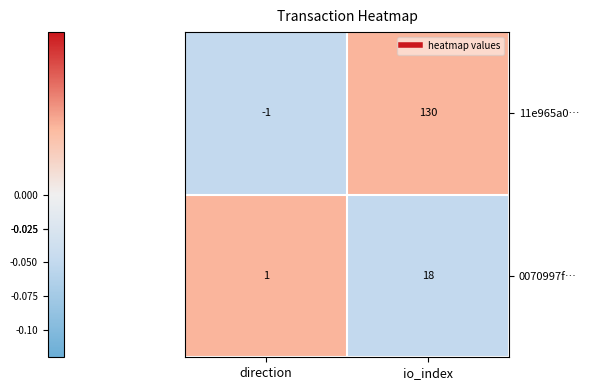

List the series in order of their overall mean, highest first.

11e965a0…, 0070997f…